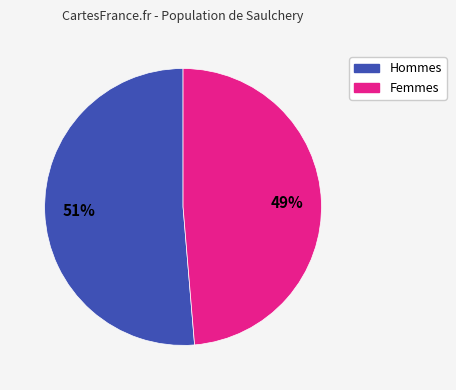

How many slices are in this pie chart?

2